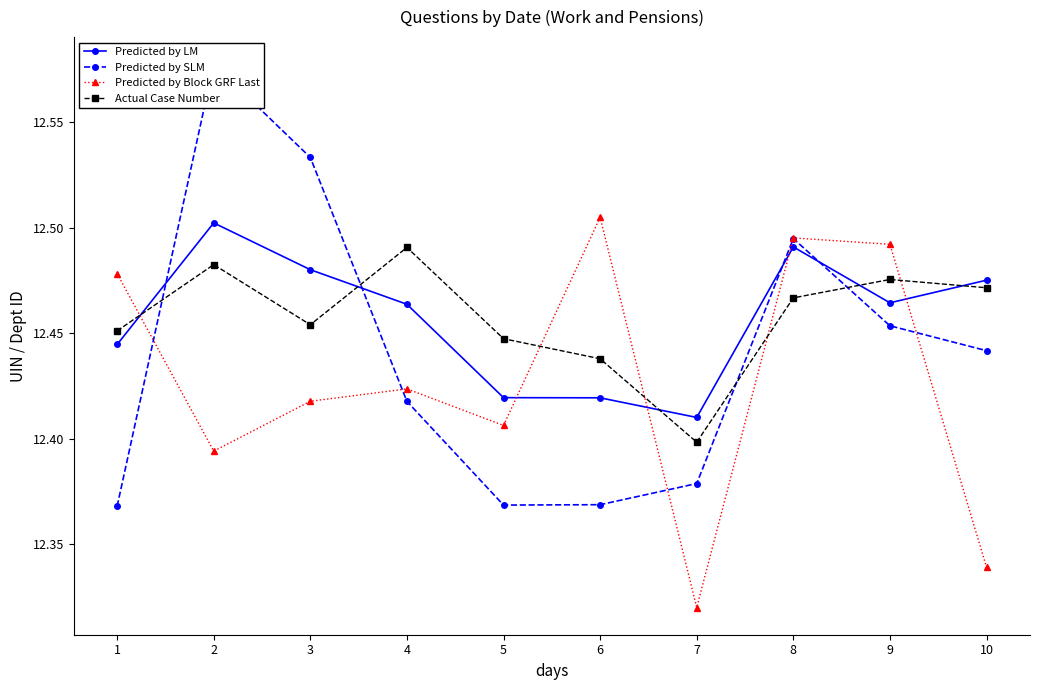

Reading left to right, what are all the values shown in this chart?

Predicted by LM: 1=12.4	2=12.5	3=12.5	4=12.5	5=12.4	6=12.4	7=12.4	8=12.5	9=12.5	10=12.5
Predicted by SLM: 1=12.4	2=12.6	3=12.5	4=12.4	5=12.4	6=12.4	7=12.4	8=12.5	9=12.5	10=12.4
Predicted by Block GRF Last: 1=12.5	2=12.4	3=12.4	4=12.4	5=12.4	6=12.5	7=12.3	8=12.5	9=12.5	10=12.3
Actual Case Number: 1=12.5	2=12.5	3=12.5	4=12.5	5=12.4	6=12.4	7=12.4	8=12.5	9=12.5	10=12.5